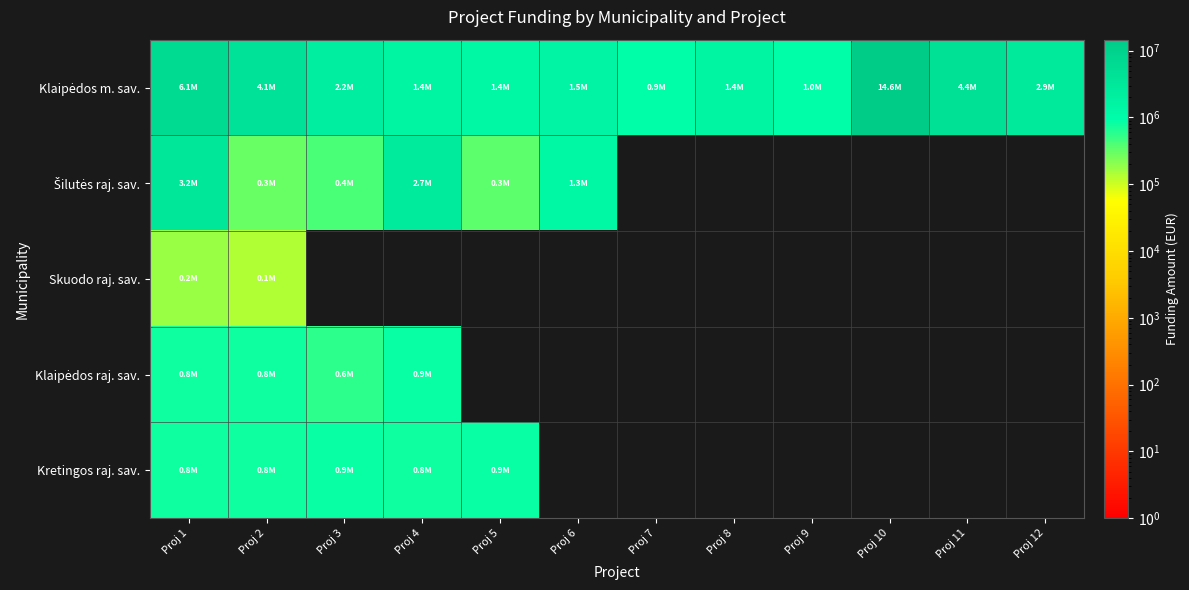

At which category does the chart reach its peak across all series?

Proj 10